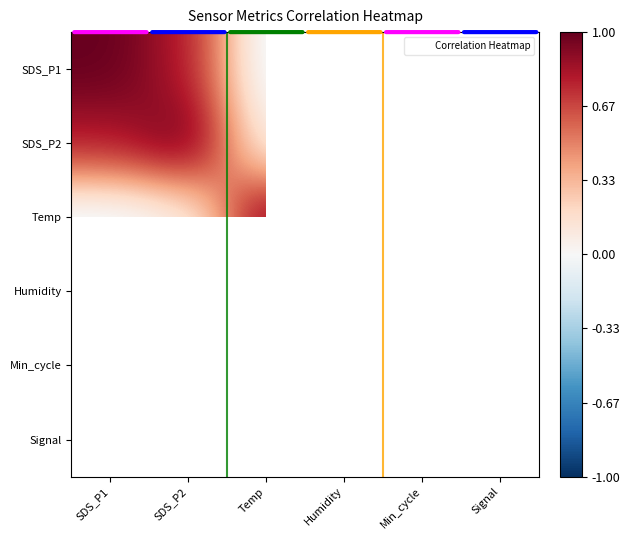

The value of SDS_P1 at Humidity is -0.0. True or false?

True